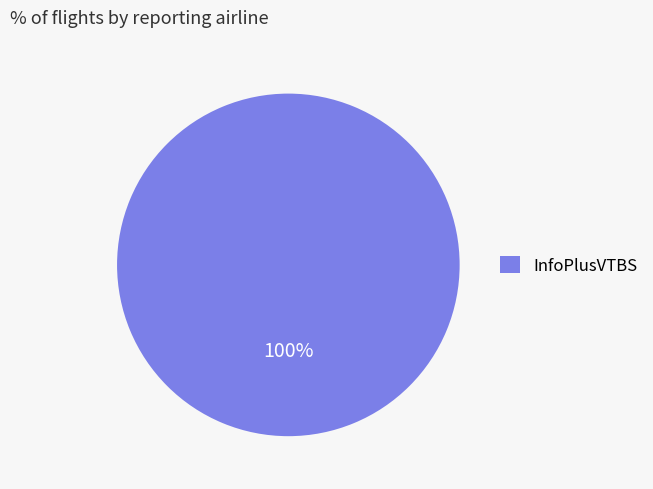

Rank the categories by value from lowest to highest.

InfoPlusVTBS